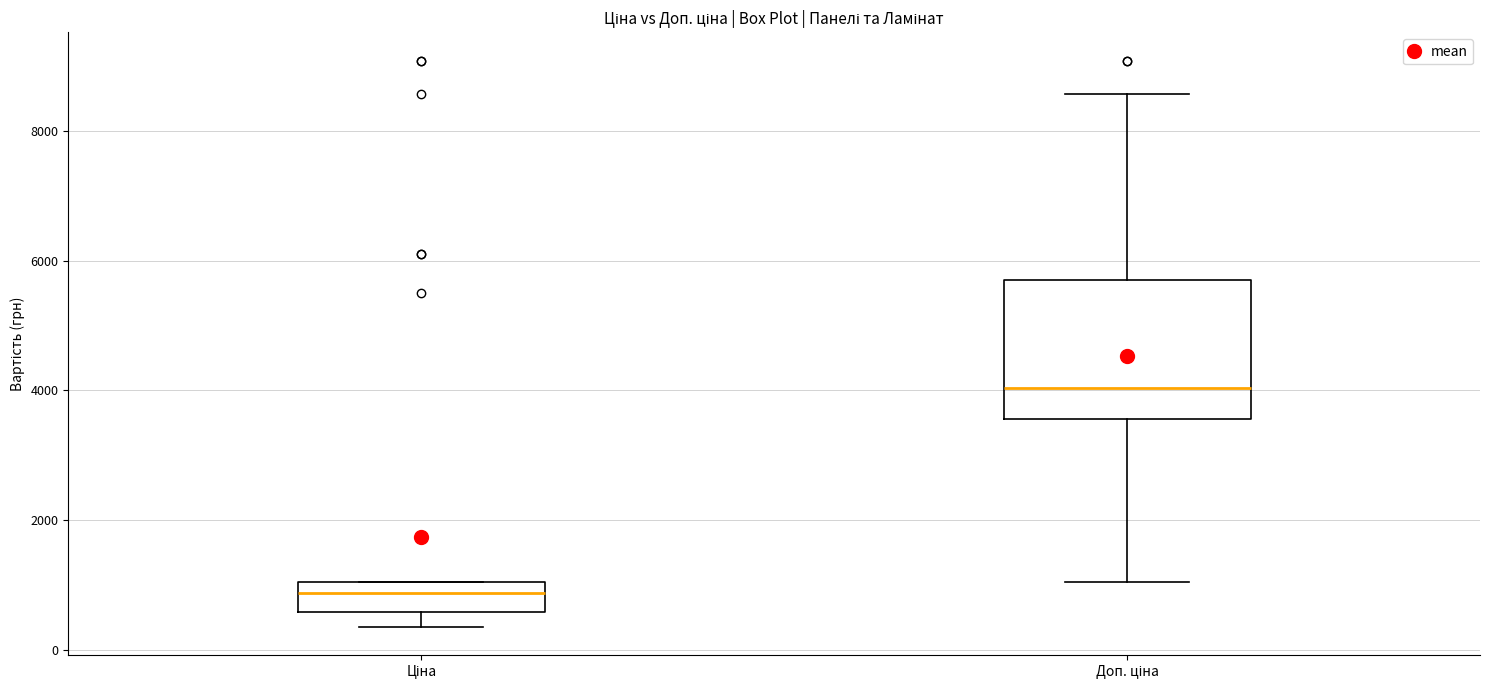

Where is the lower edge of the box for Доп. ціна on the y-axis? The values are not printed on the chart, so give them approximately, as read against the axis.

3600